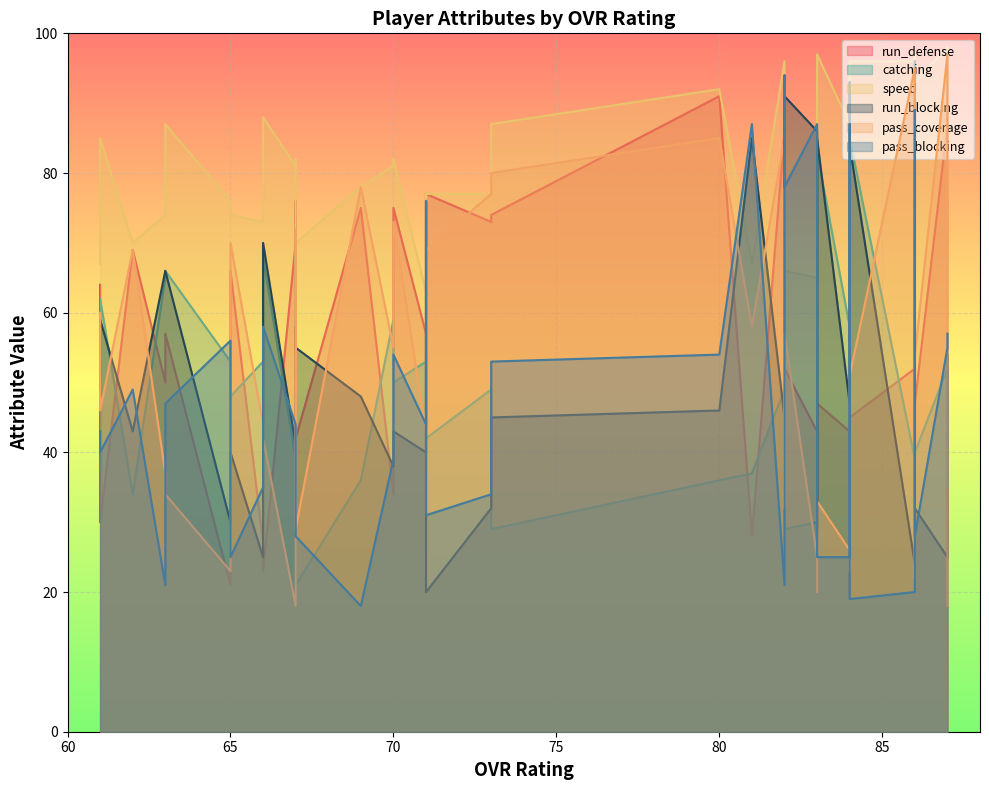

Which series has the largest range (max minus min)?

pass_coverage